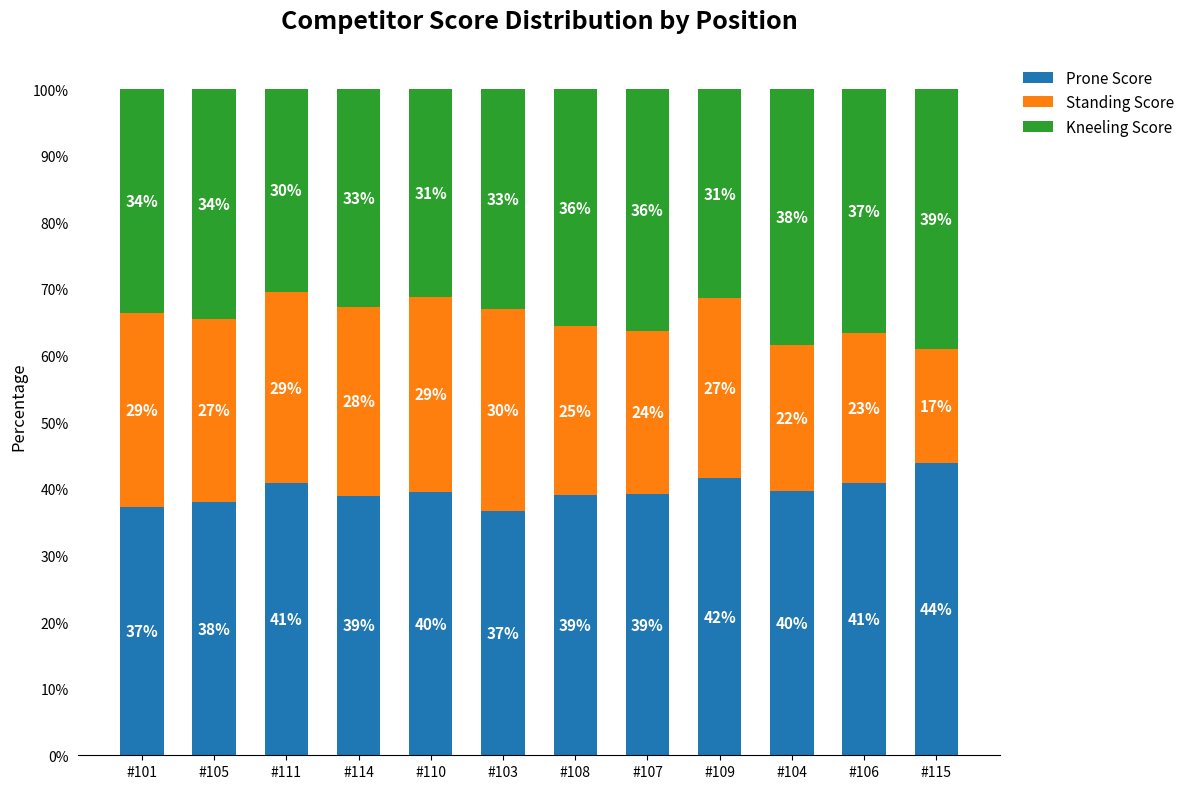

Count the number of data series in this chart.

3